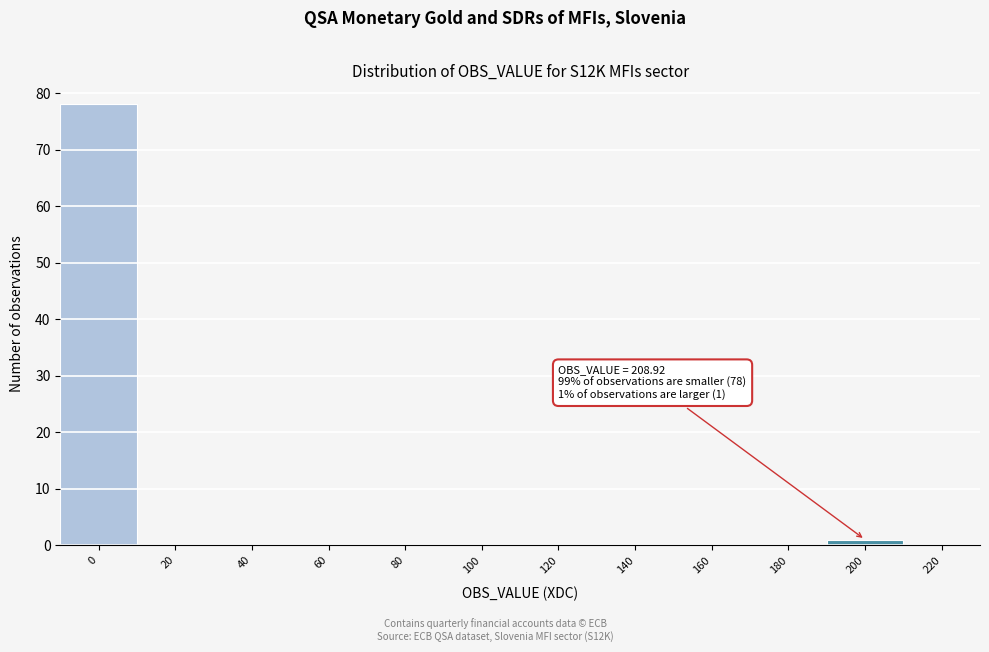

Reading left to right, extract all data points from this chart.

0=78	20=0	40=0	60=0	80=0	100=0	120=0	140=0	160=0	180=0	200=1	220=0